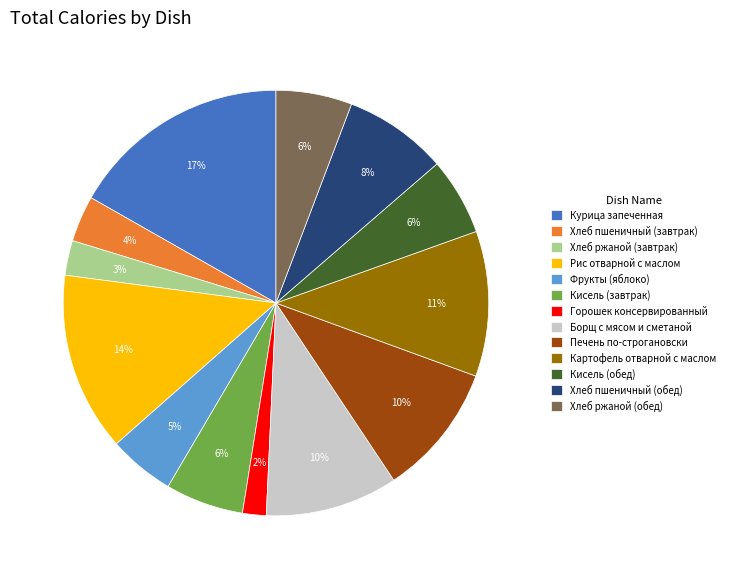

What percentage is the Кисель (завтрак) slice, to the nearest percent?

6%